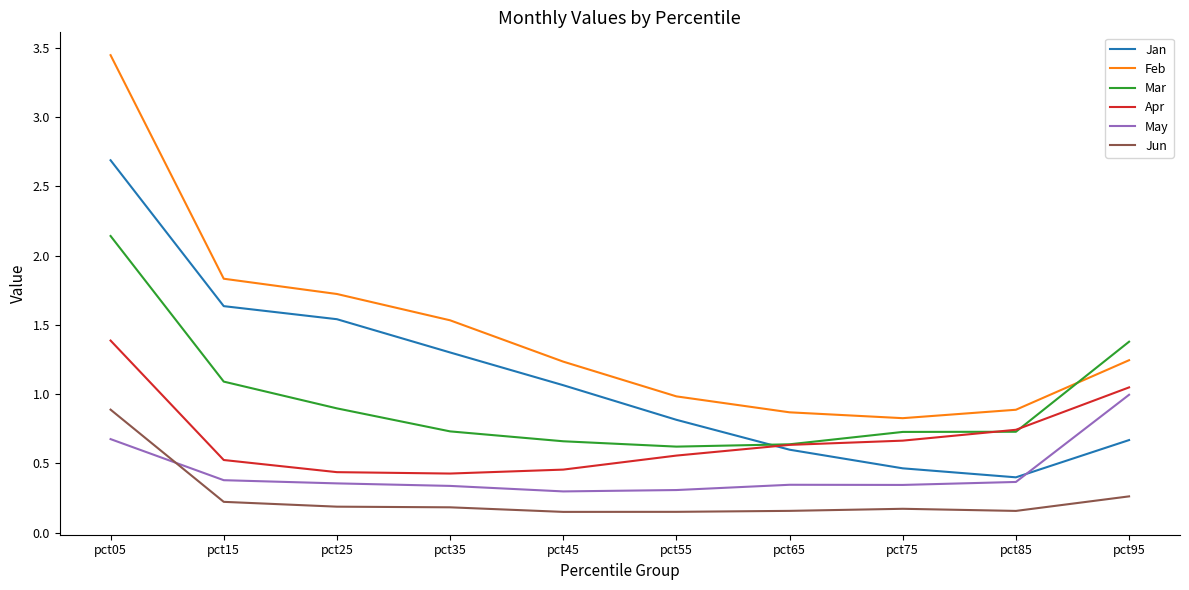

What is the total value across all series at pct05?

11.2